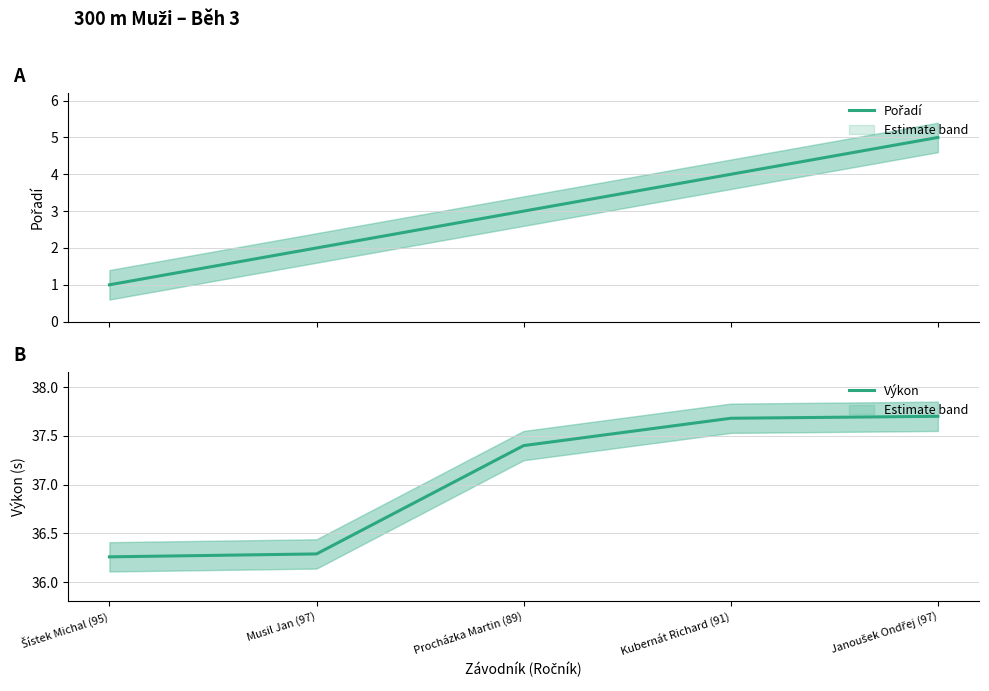

True or false: Pořadí and Výkon intersect in this chart.

False